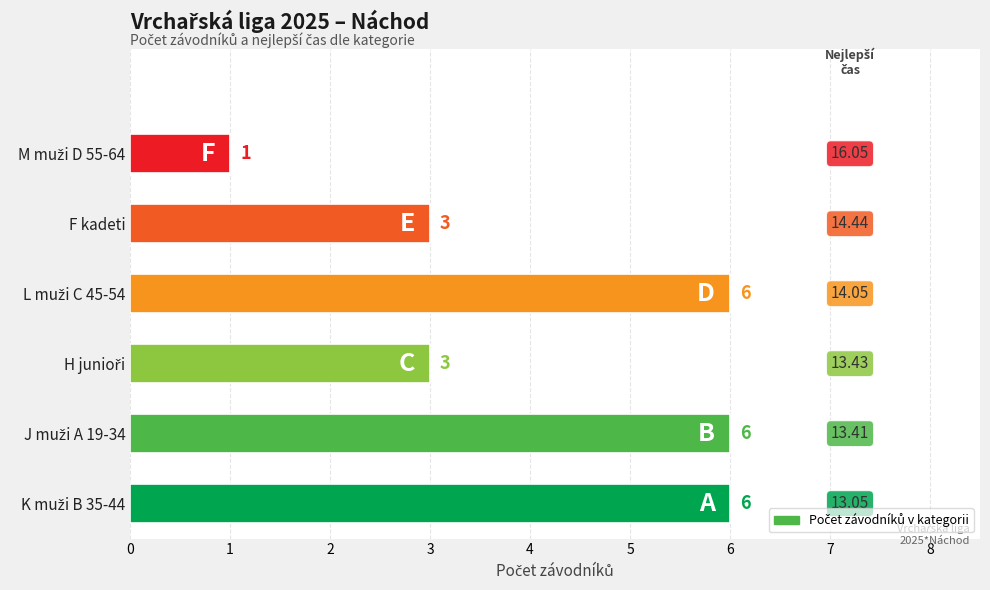

What is the difference between the maximum and minimum values?

5